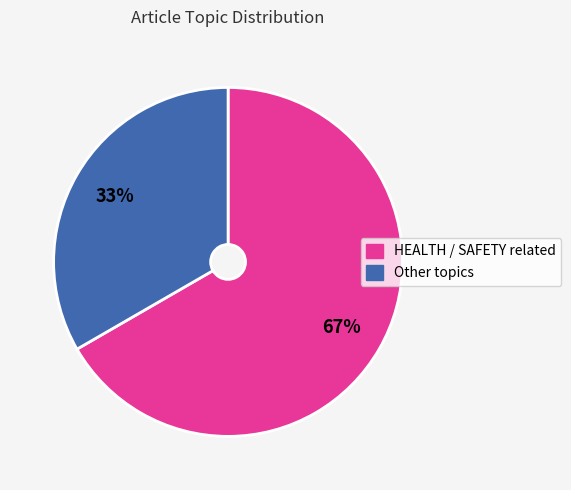

How many slices are in this pie chart?

2